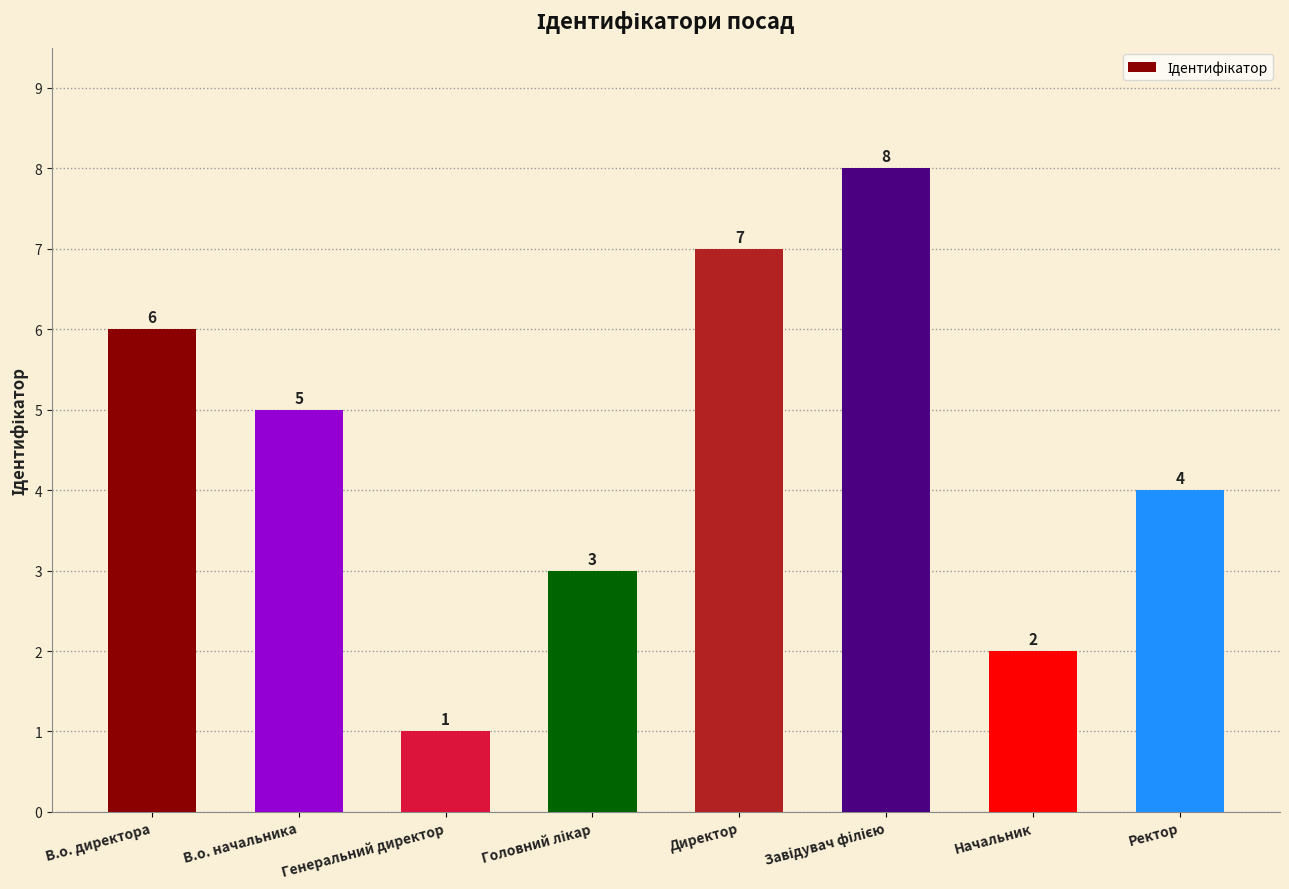

What is the difference between the maximum and minimum values?

7